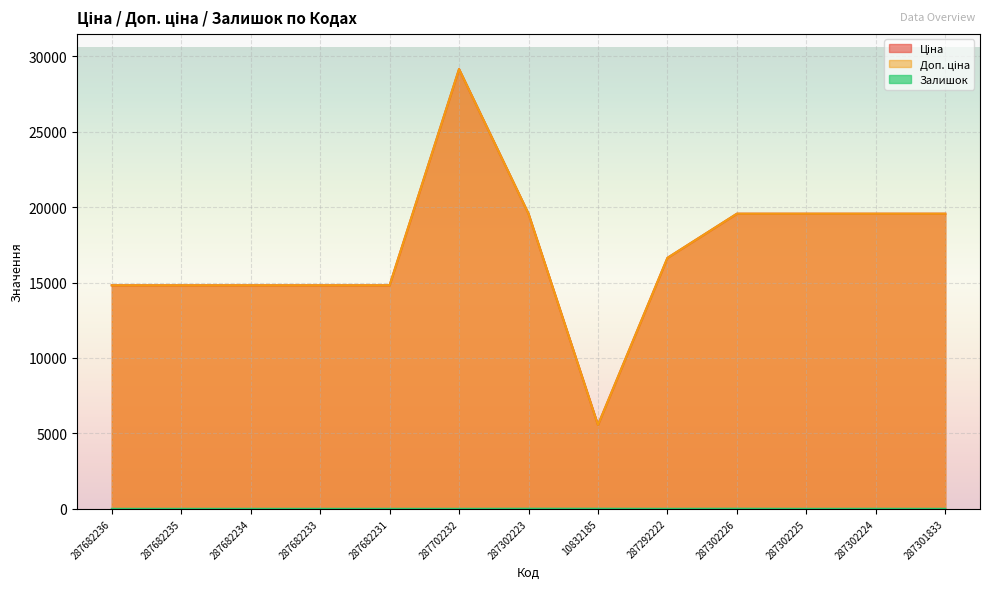

Where is the first local minimum for Доп. ціна?

10832185